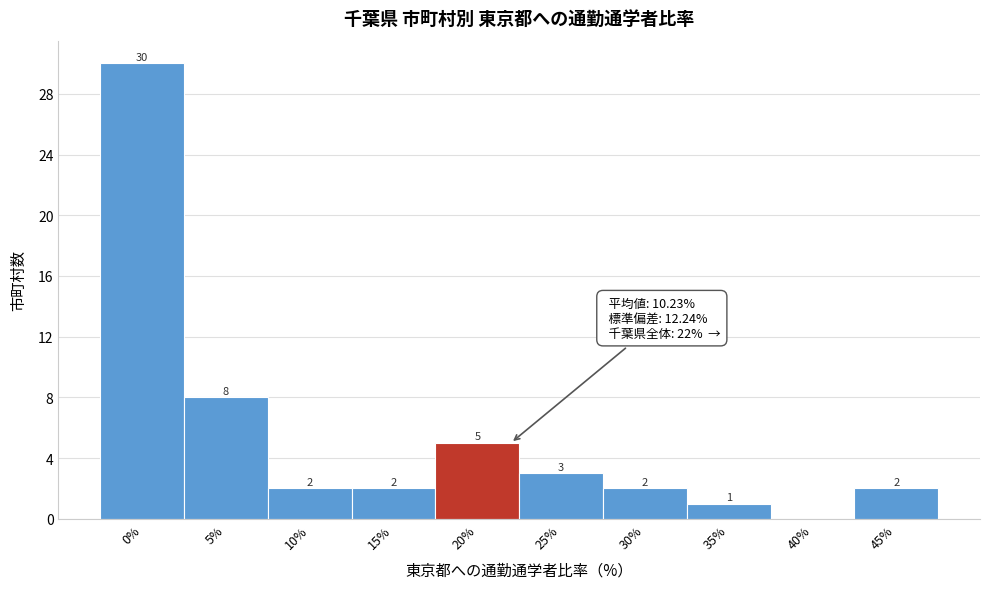

At which label is the value closest to 15?

5%